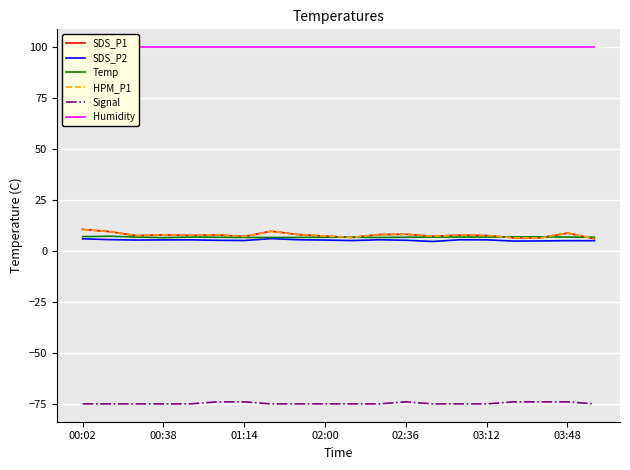

What is the difference between the SDS_P2 values at 7 and 12?

0.8